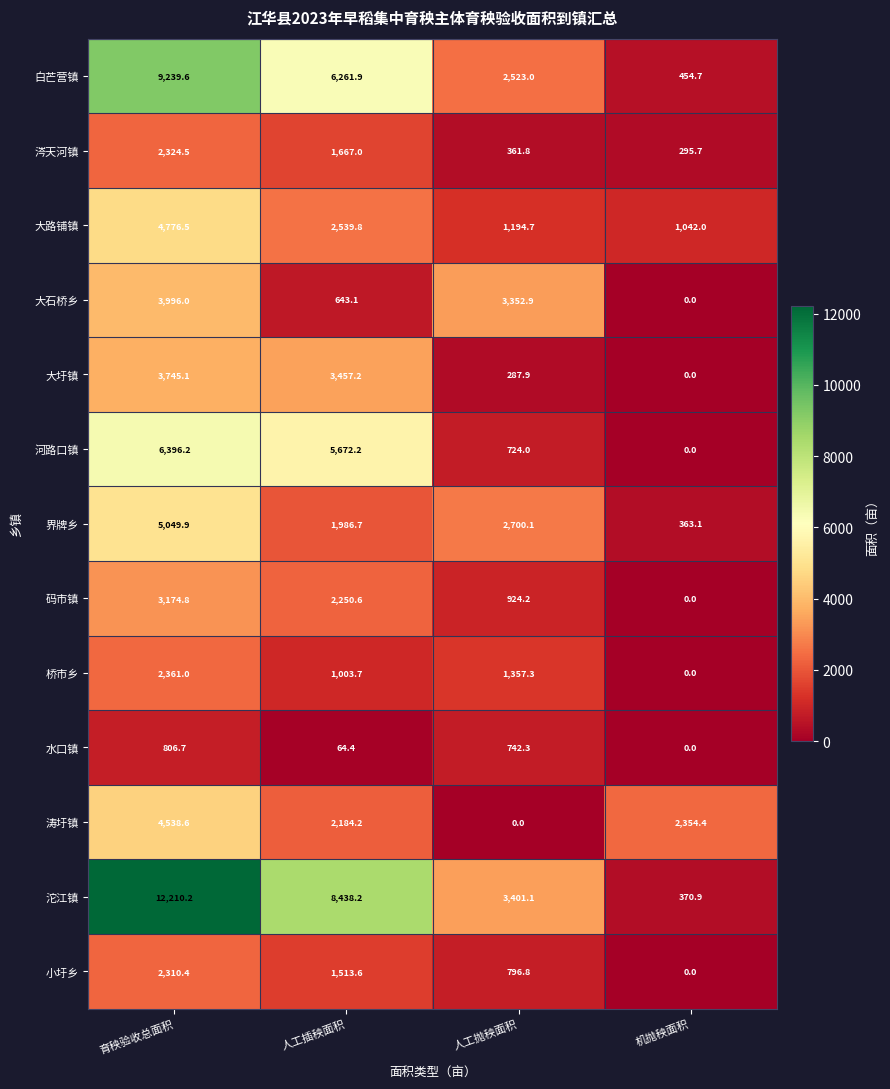

True or false: 小圩乡 has a value of -806.0 at 机抛秧面积.

False